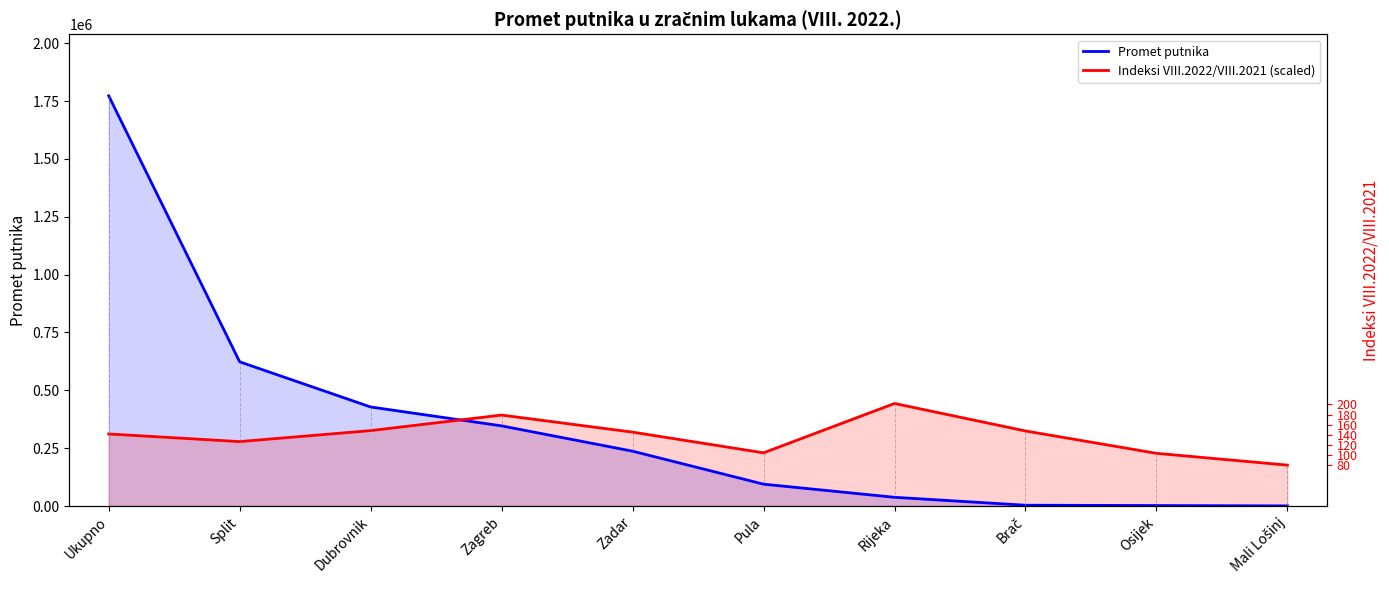

At which label is Promet putnika closest to 886552?

Split